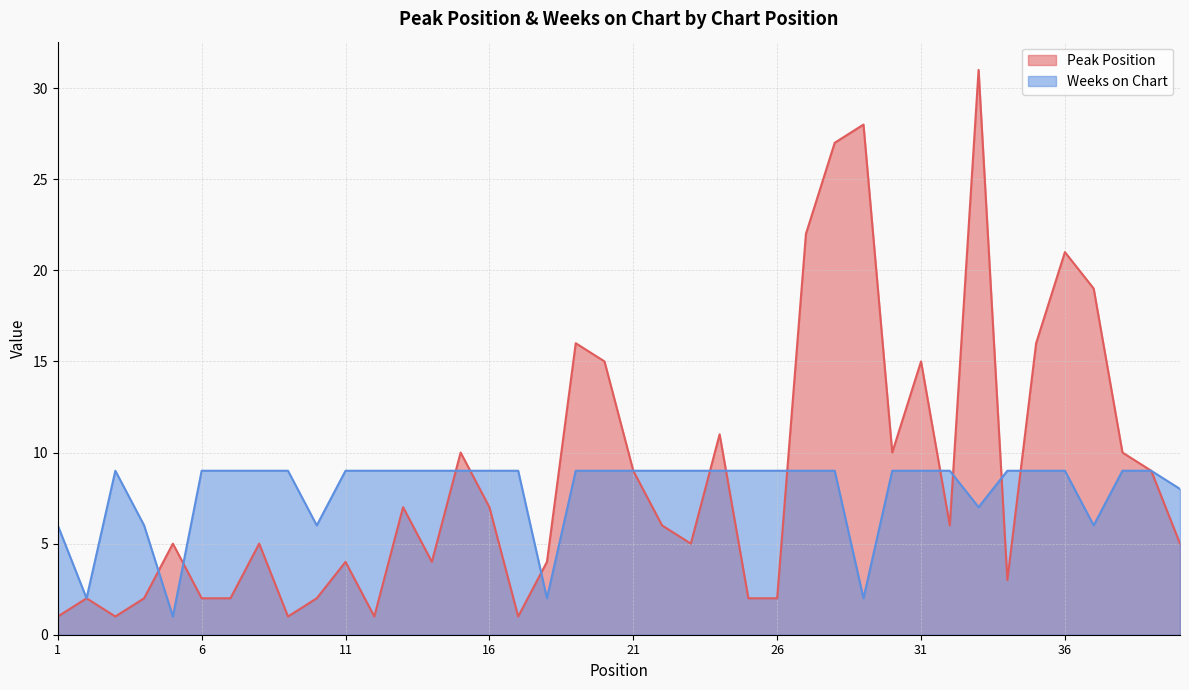

Is it true that Peak Position equals 15 at 31?

True